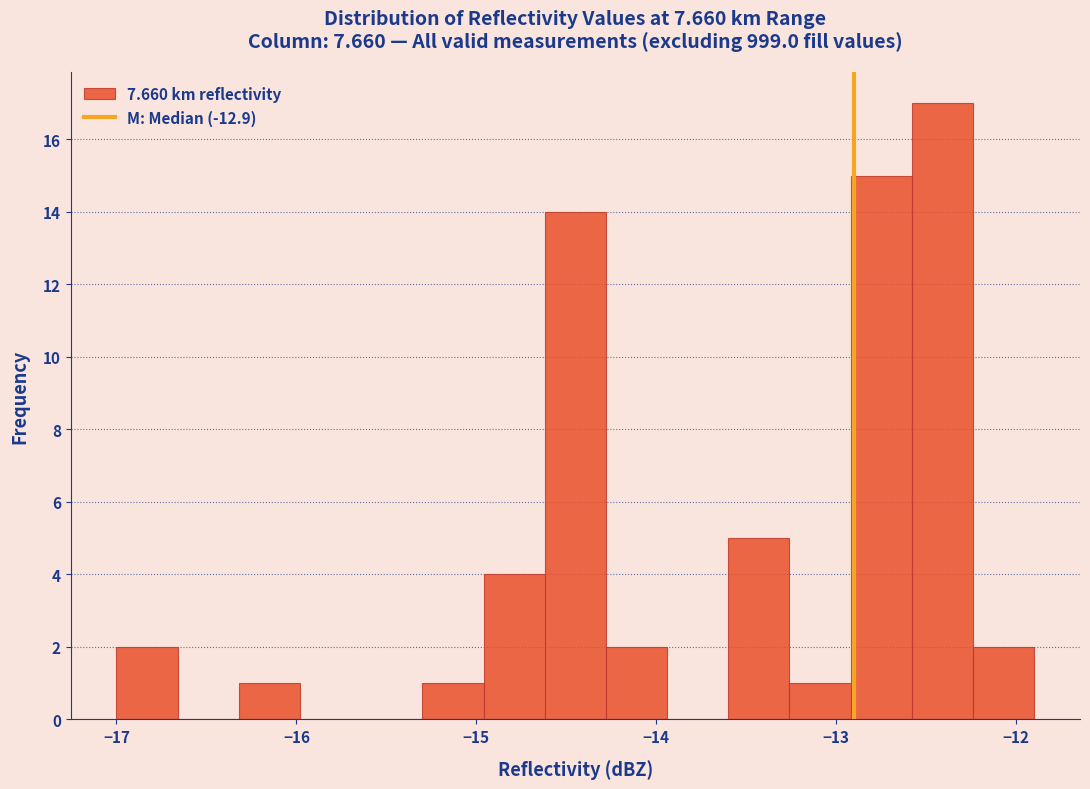

Read against the x-axis, roughly where is the centre of the tallest bar?

-12.4